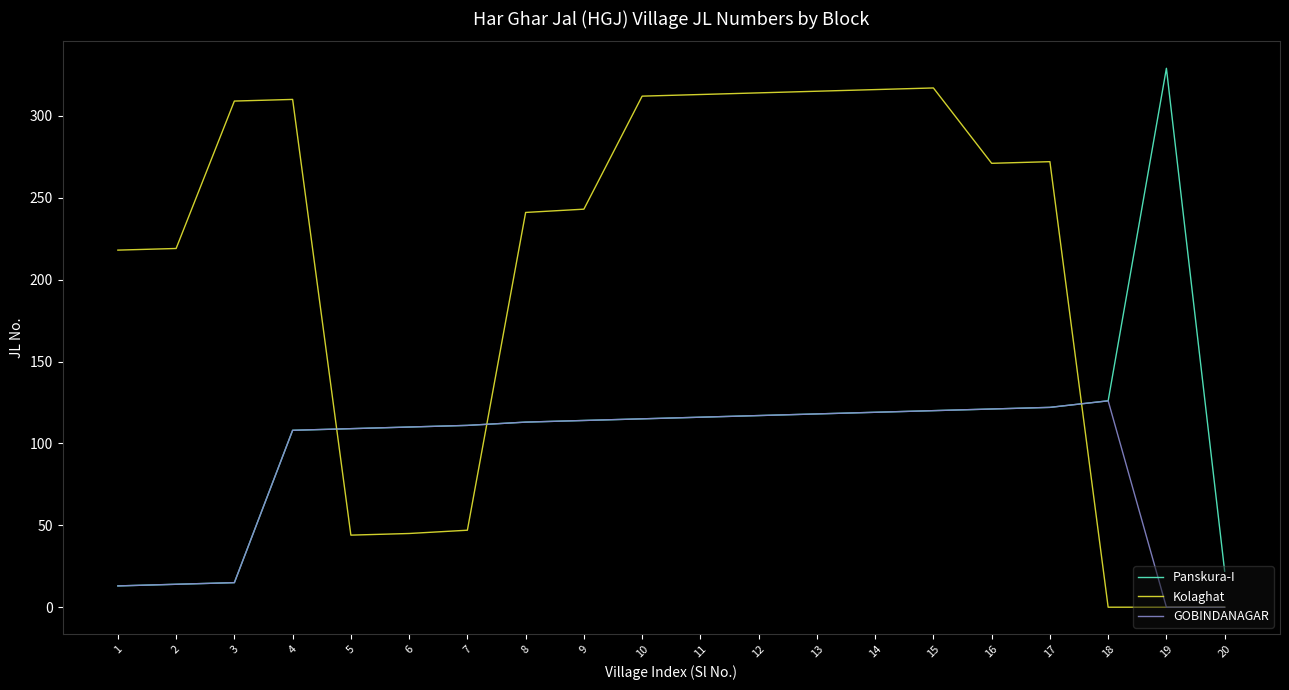

Rank the series by their average value, from lowest to highest.

GOBINDANAGAR, Panskura-I, Kolaghat